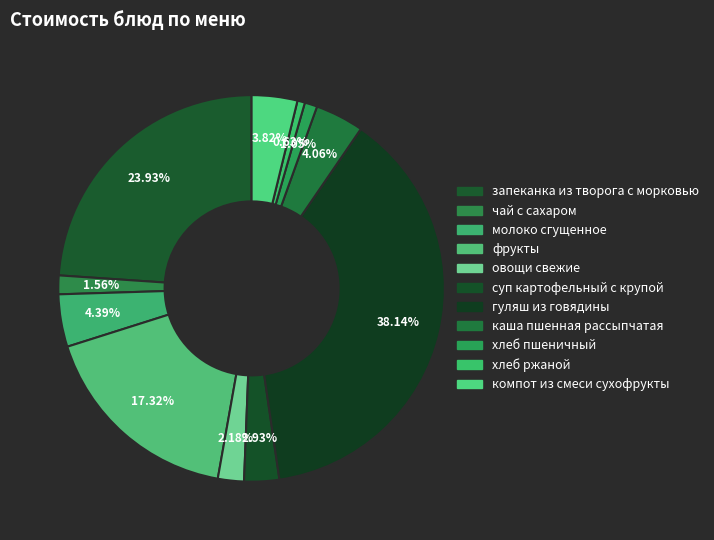

To the nearest percent, what portion does фрукты represent?

17%